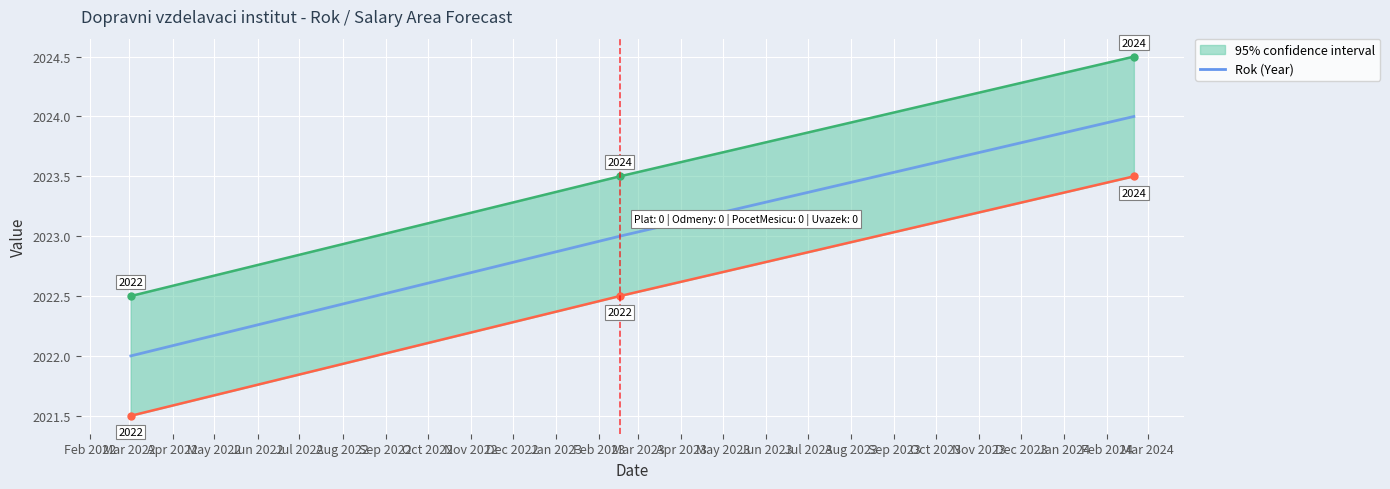

Is this an area chart (filled region under the line)?

No